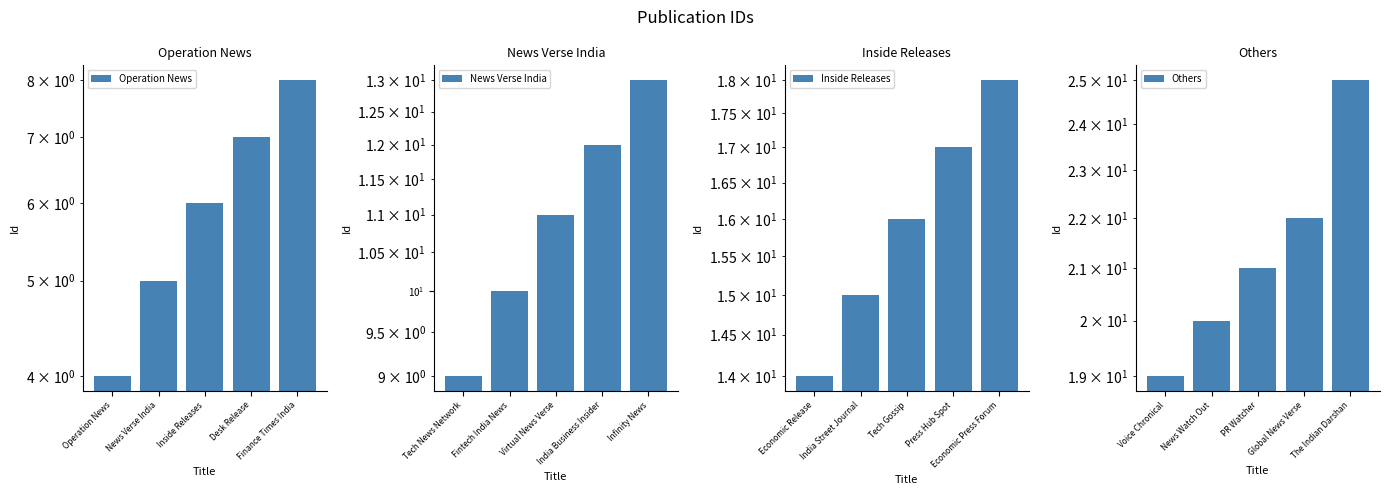

Which series has the largest total across all categories?

Others